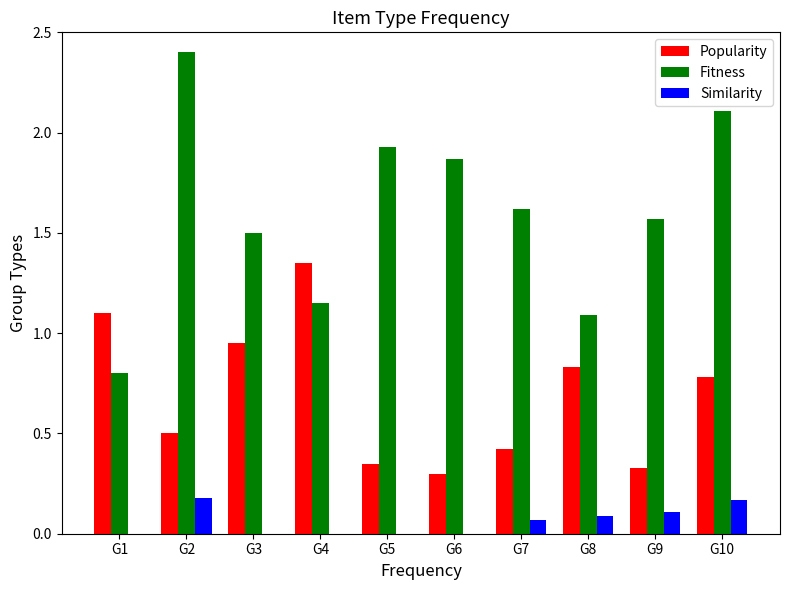

Which category has the highest value in the Fitness series?

G2